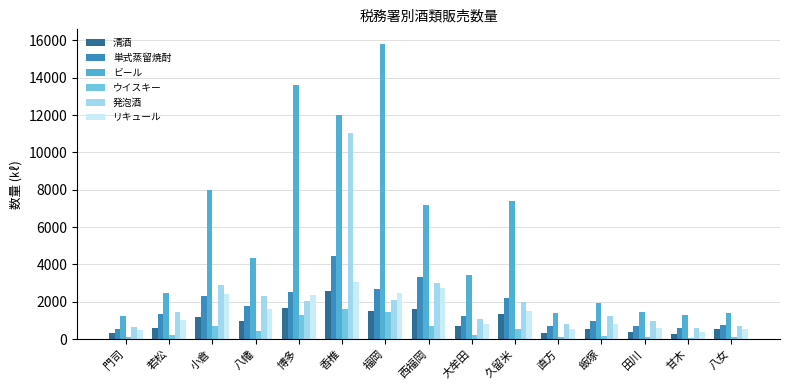

Which series has the largest total across all categories?

ビール